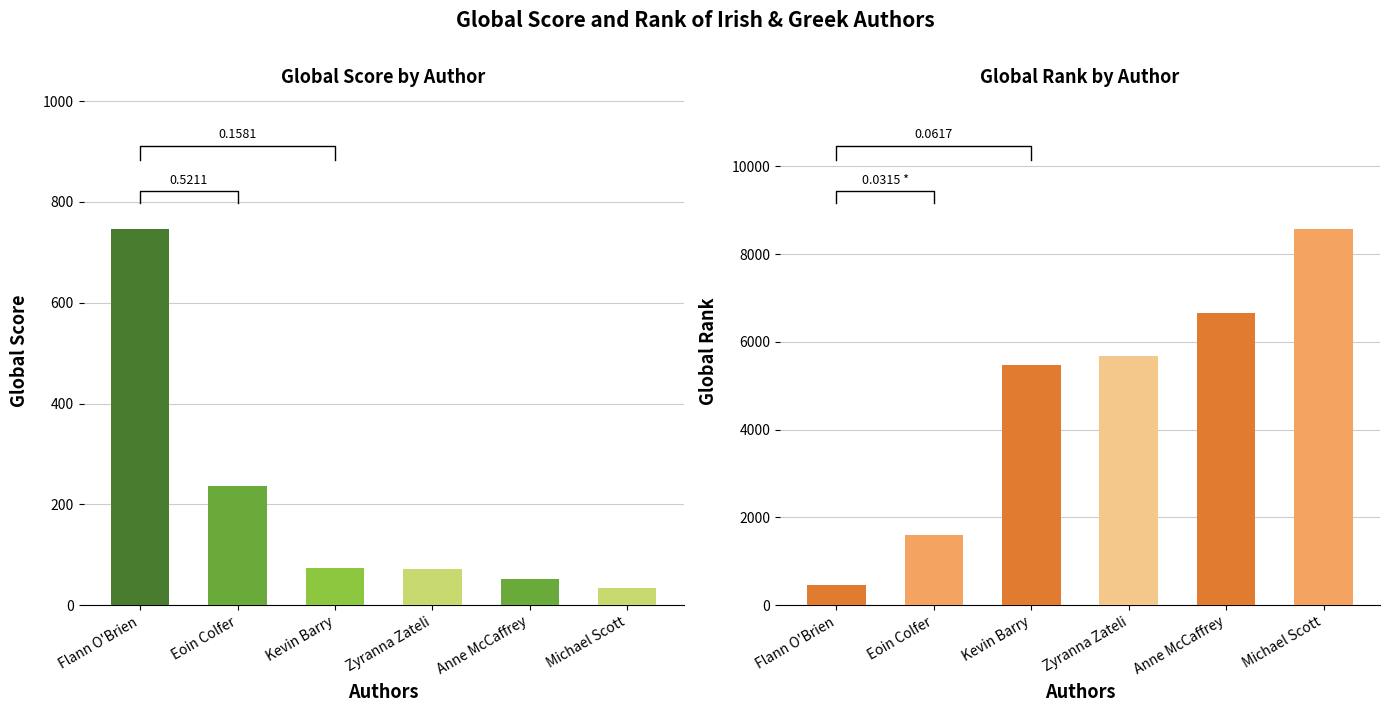

The Global Score series shows 236 at Eoin Colfer. True or false?

True